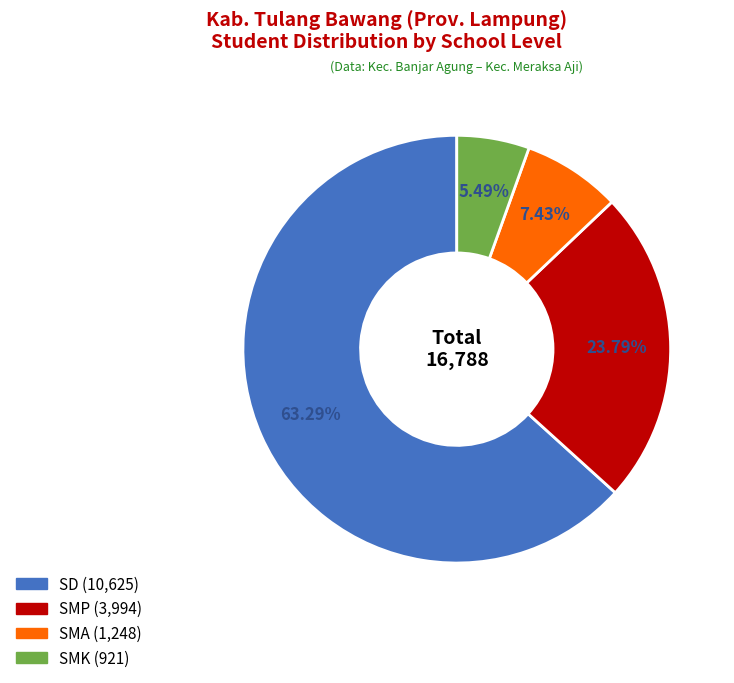

Is there a majority slice in this chart?

Yes